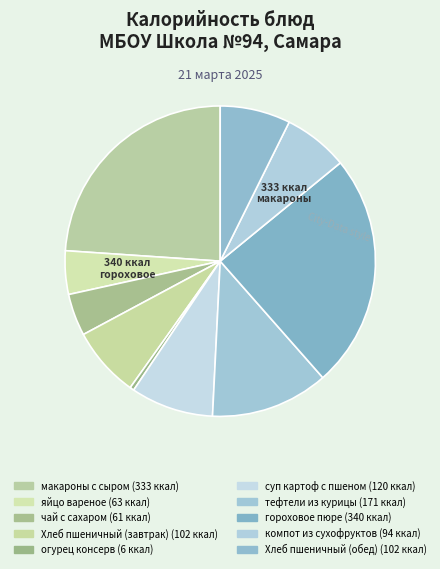

Is there a majority slice in this chart?

No